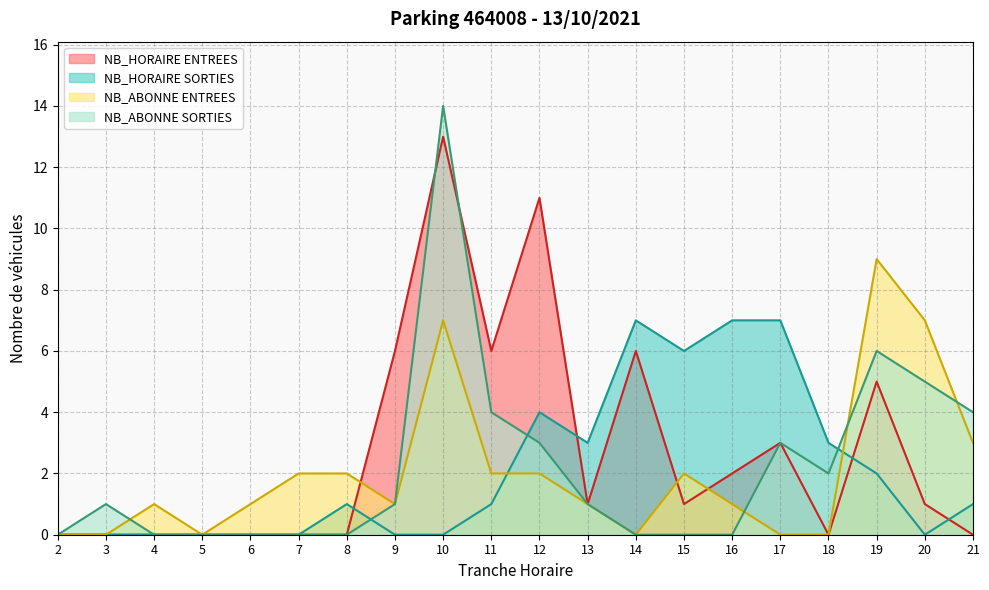

Does the chart display data point markers on the line(s)?

No